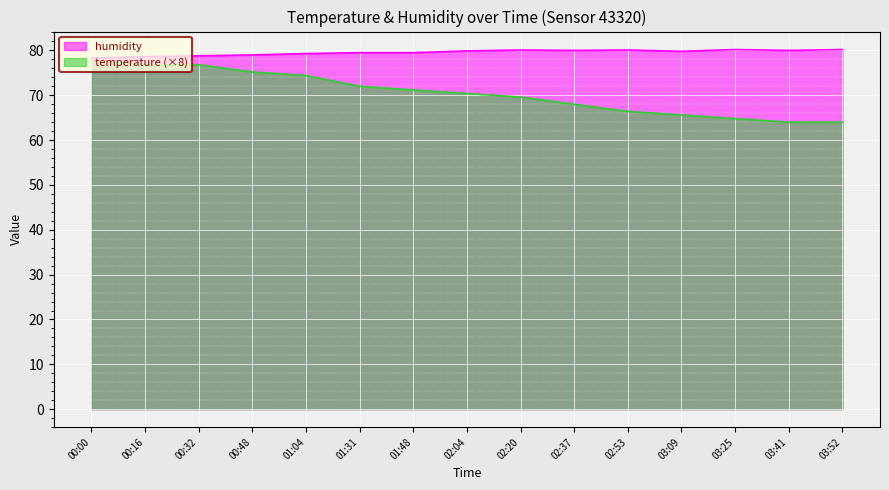

Which label corresponds to the largest value in the chart?

03:25